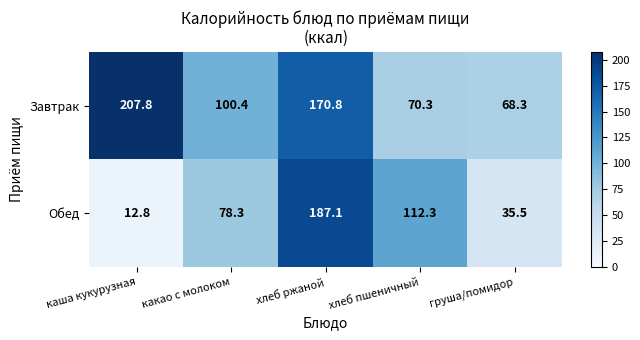

List the series in order of their peak value, highest first.

Завтрак, Обед